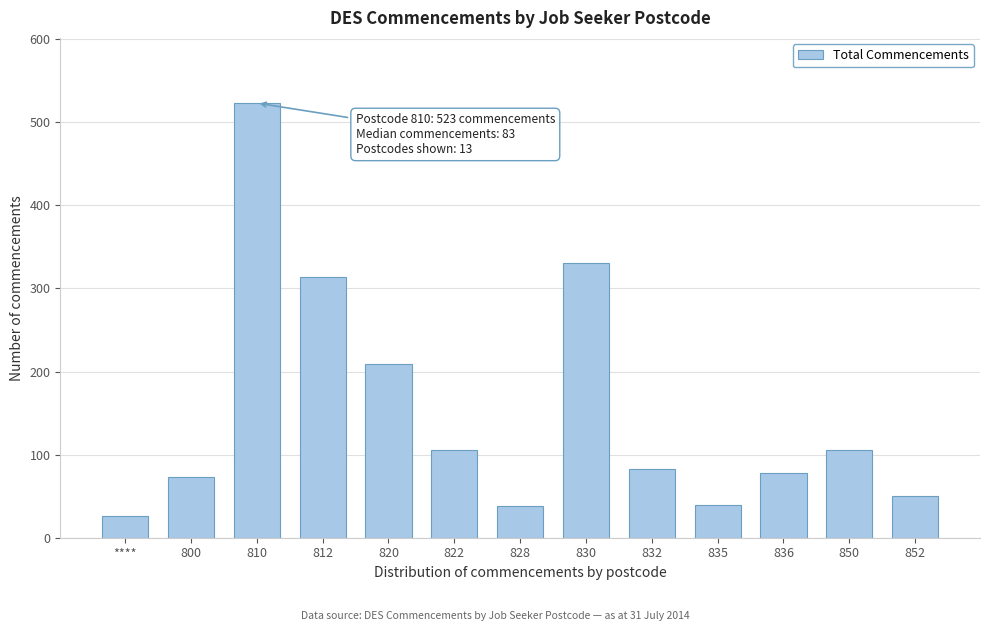

The chart shows a value of 106 at 836. True or false?

False